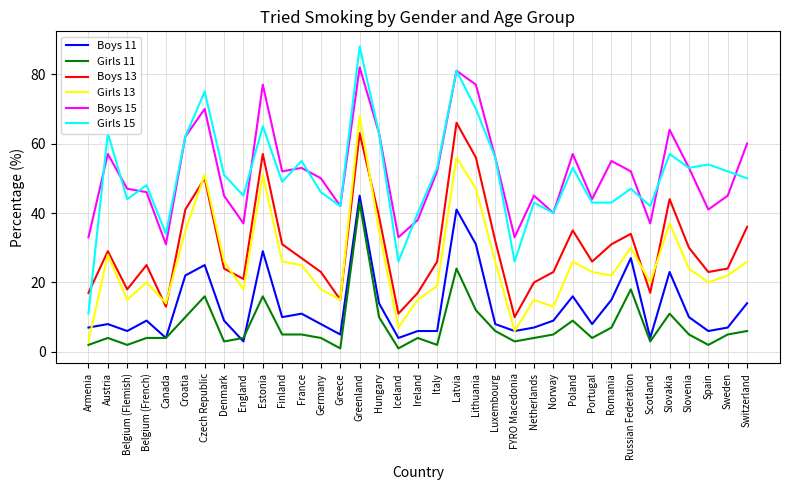

What are all the series names shown in the legend?

Boys 11, Girls 11, Boys 13, Girls 13, Boys 15, Girls 15